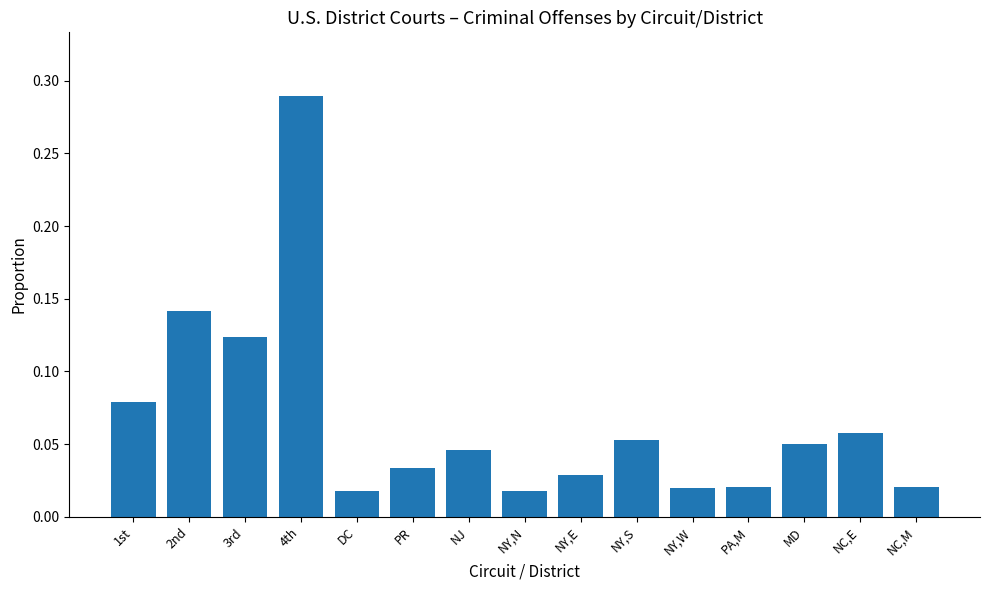

At which category does the chart reach its peak across all series?

4th